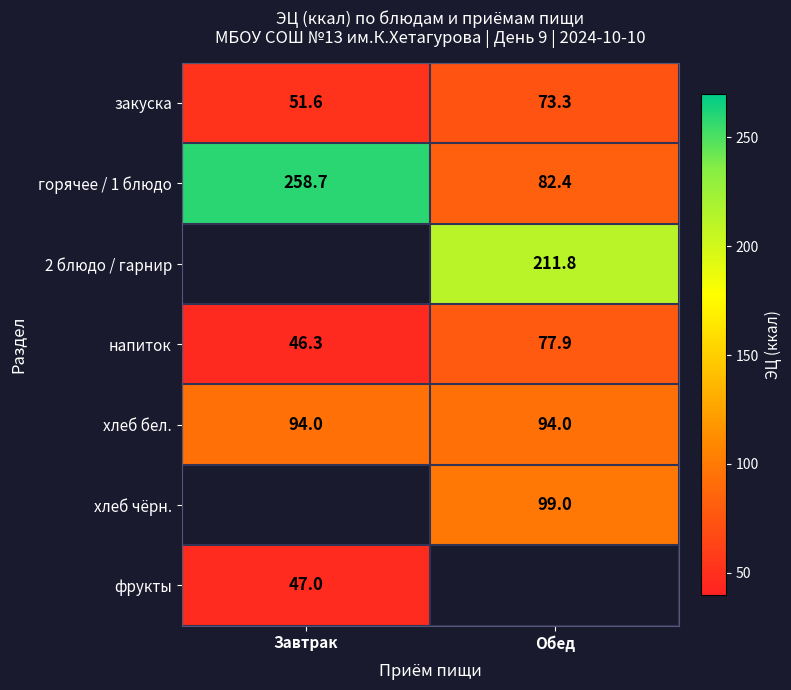

What is the difference between the напиток values at Обед and Завтрак?

31.6